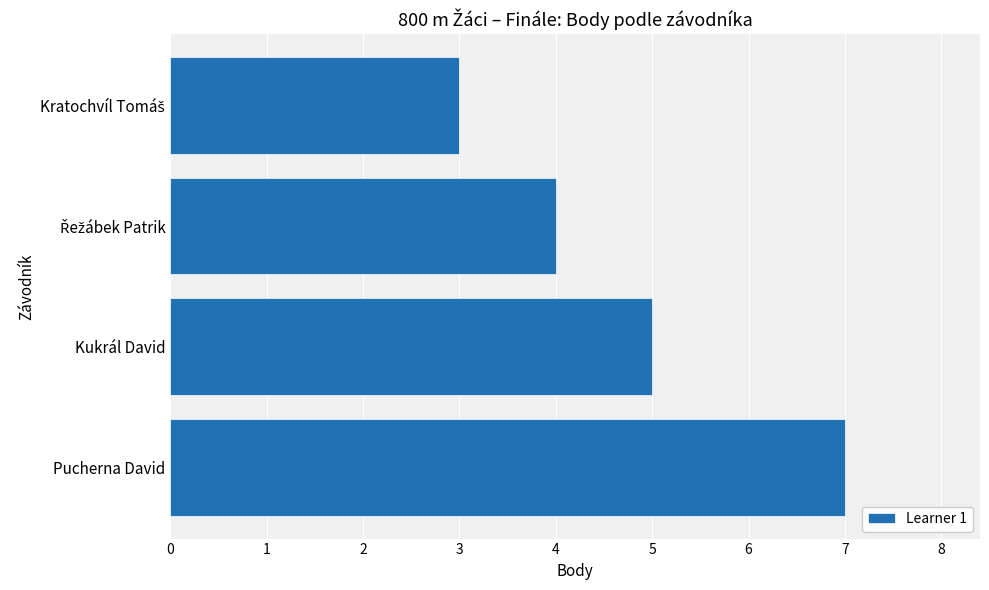

What is the smallest value displayed?

3